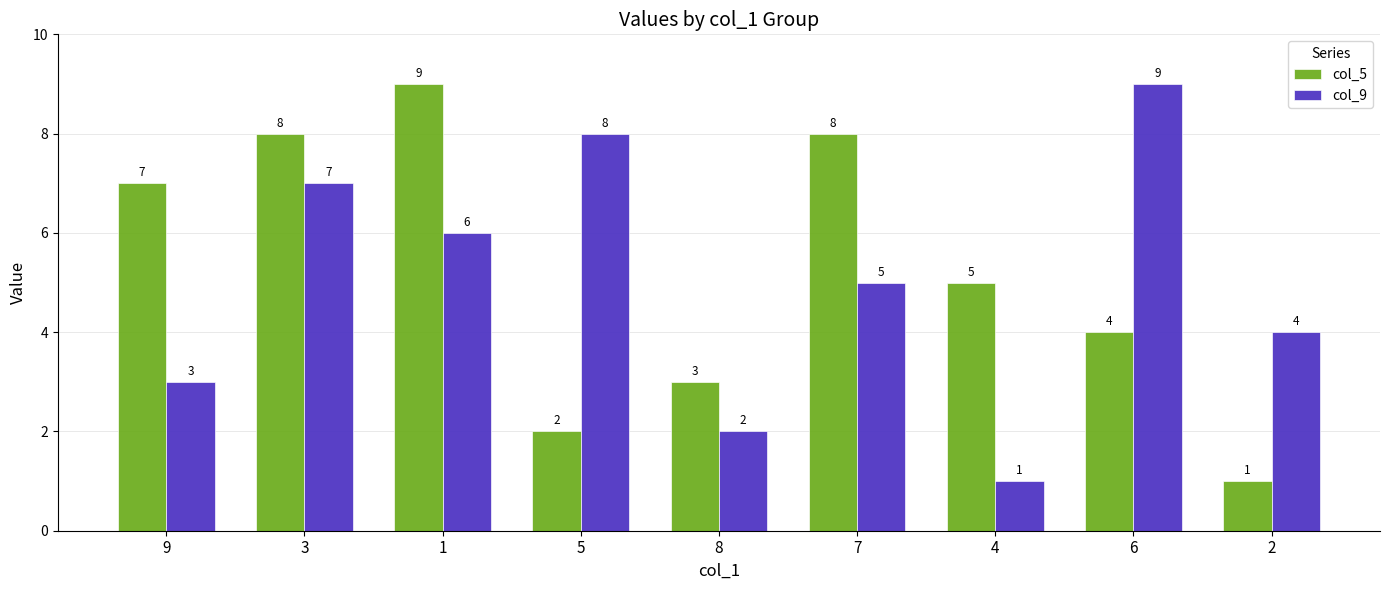

What is the minimum value shown in the chart?

1